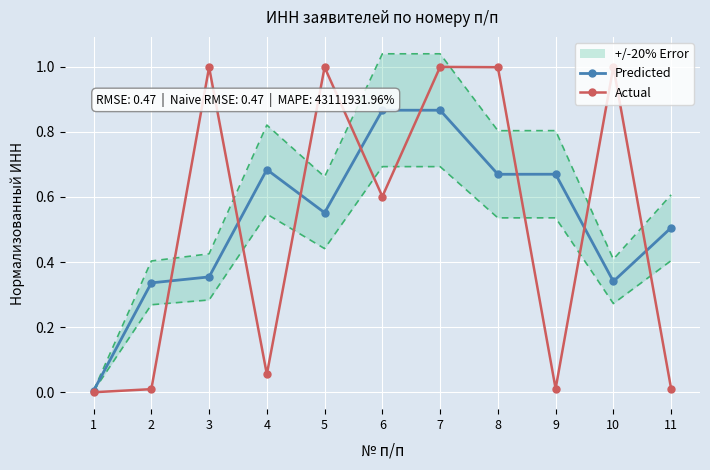

Rank the series at 2 from highest to lowest value.

Predicted, Actual